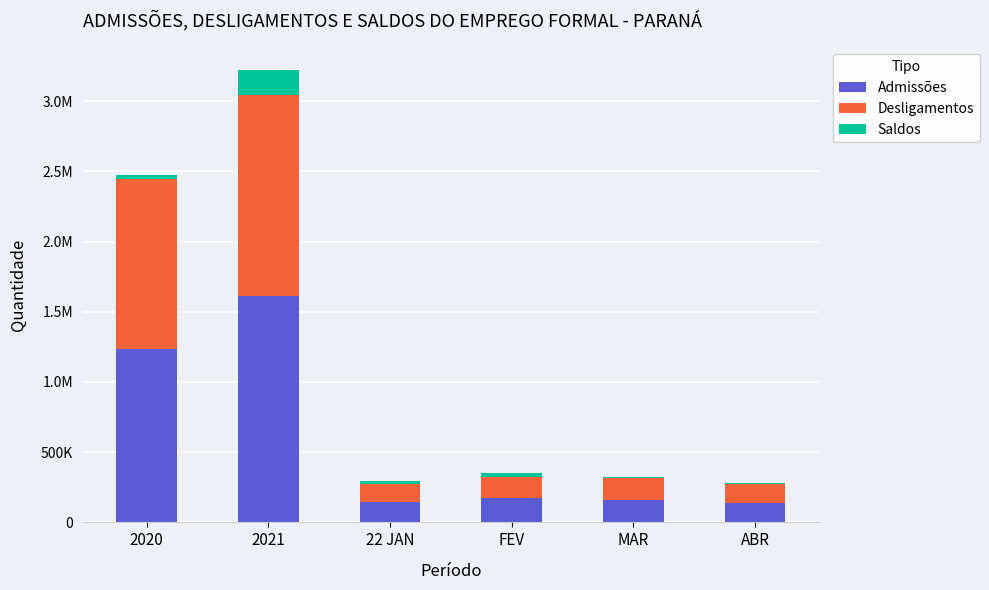

The Admissões series shows 1237644 at 2020. True or false?

True